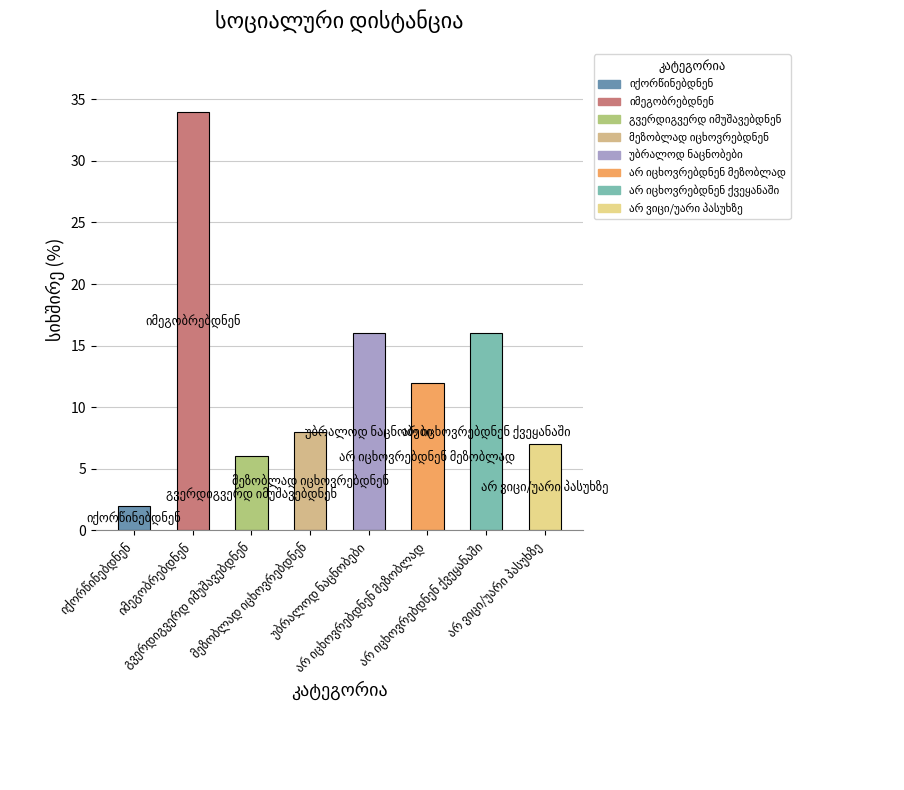

What position from the right is იქორწინებდნენ?

8